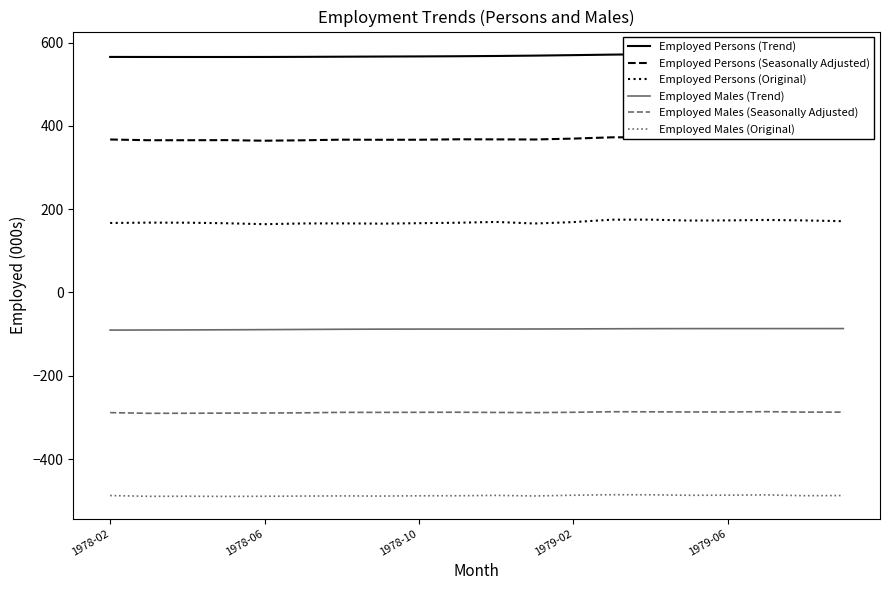

What is the lowest value of the Employed Males (Trend) series?

-90.4